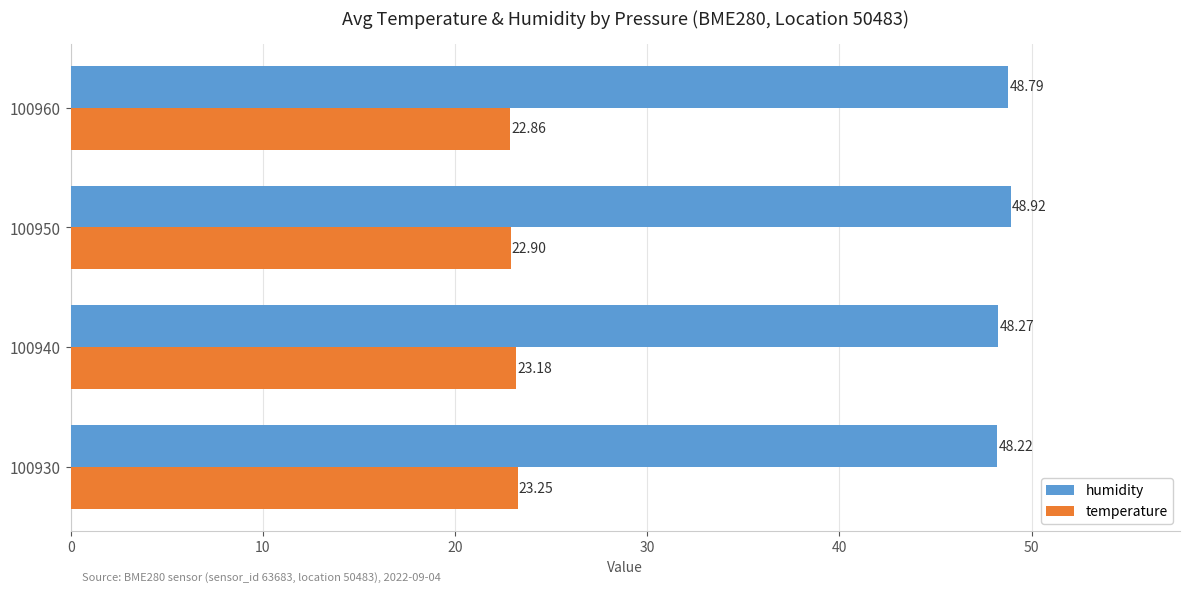

Rank the series by their average value, from highest to lowest.

humidity, temperature